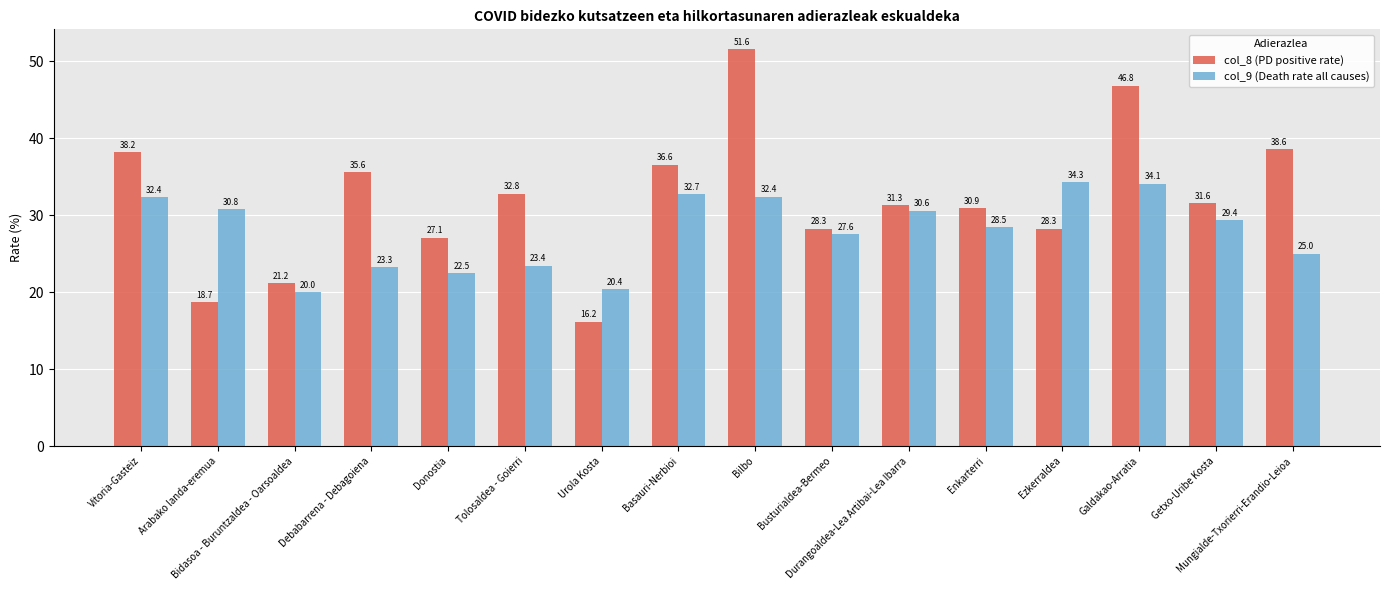

Count the number of categories in the chart.

16